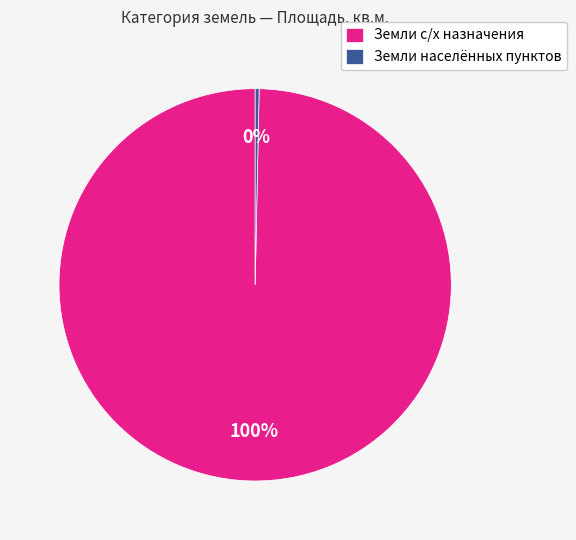

How many segments does this pie chart have?

2